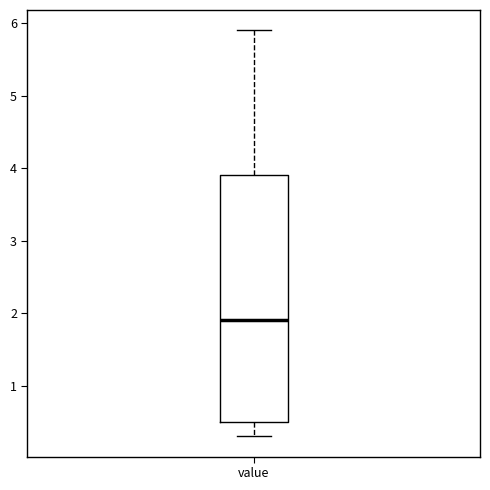

Where does the lower whisker of the box for value end on the y-axis? The values are not printed on the chart, so give them approximately, as read against the axis.

0.3